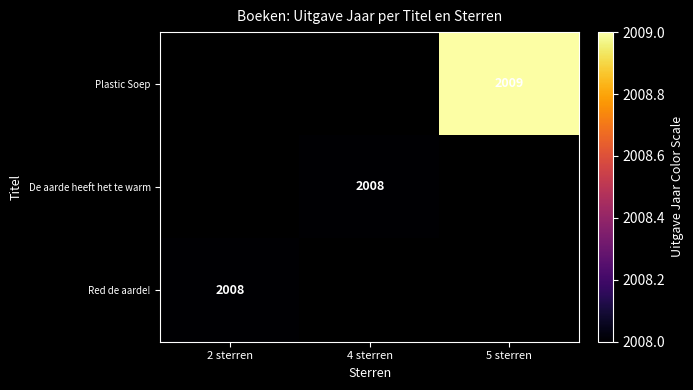

The value of Plastic Soep at 5 sterren is 2009. True or false?

True